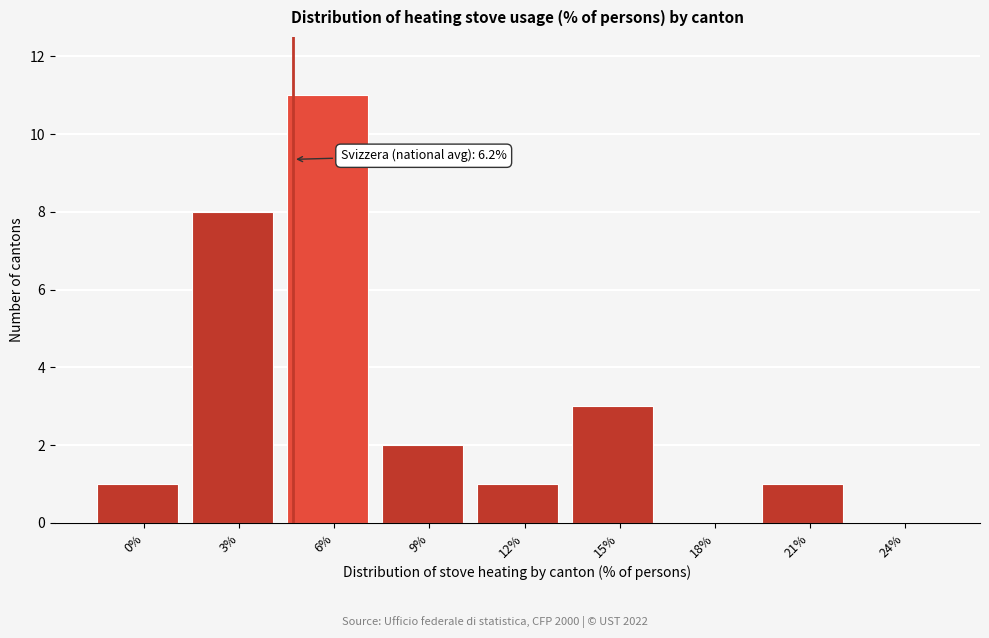

Reading left to right, transcribe all the data shown in this chart.

0%=1	3%=8	6%=11	9%=2	12%=1	15%=3	18%=0	21%=1	24%=0